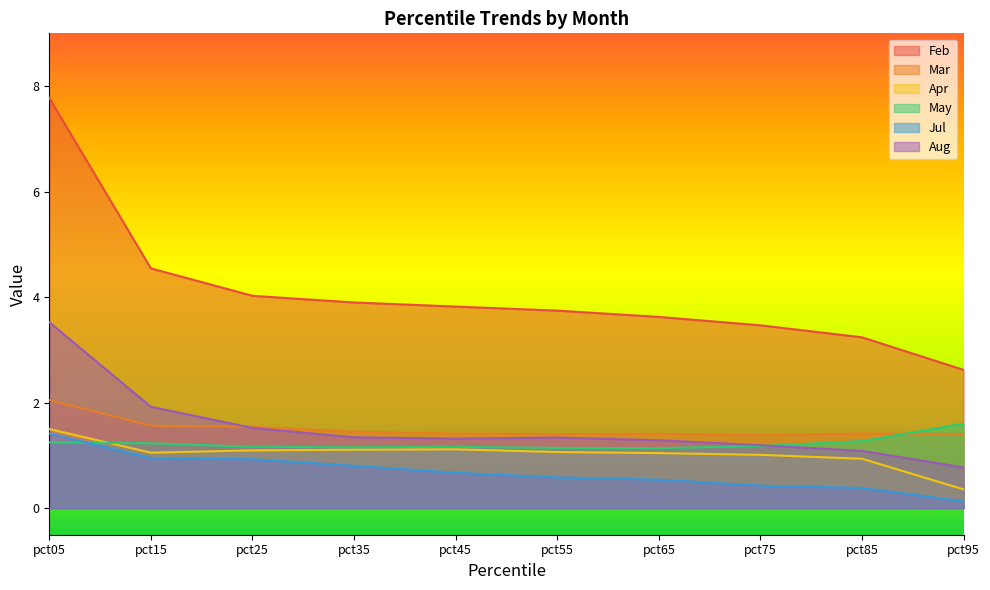

Reading left to right, transcribe all the data shown in this chart.

Feb: 7.8	4.5	4.0	3.9	3.8	3.7	3.6	3.5	3.2	2.6
Mar: 2.1	1.6	1.5	1.5	1.4	1.4	1.4	1.4	1.4	1.4
Apr: 1.5	1.1	1.1	1.1	1.1	1.1	1.0	1.0	0.9	0.4
May: 1.2	1.2	1.2	1.2	1.2	1.1	1.1	1.2	1.3	1.6
Jul: 1.4	0.9	0.9	0.8	0.7	0.6	0.5	0.4	0.4	0.1
Aug: 3.5	1.9	1.5	1.3	1.3	1.3	1.3	1.2	1.1	0.8